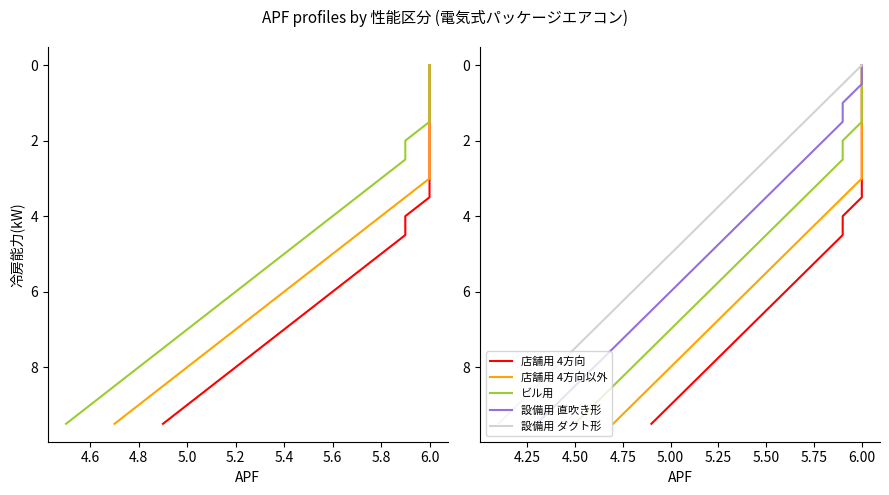

Does the chart have visible grid lines?

No